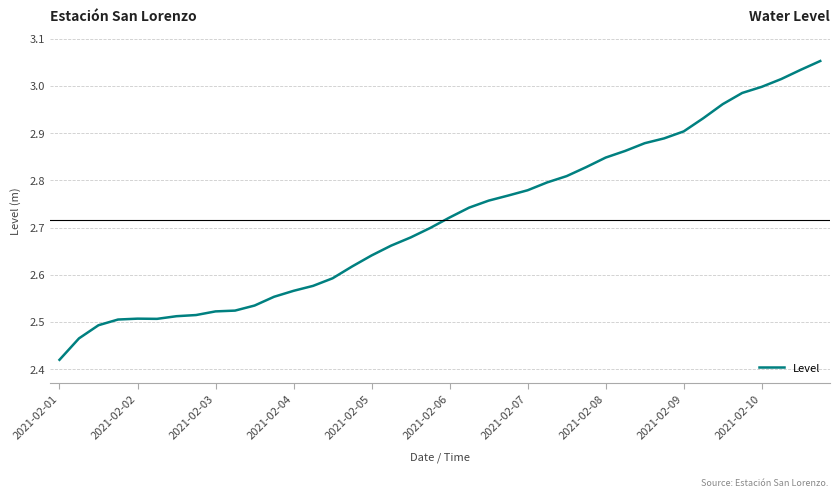

Count the number of data series in this chart.

1